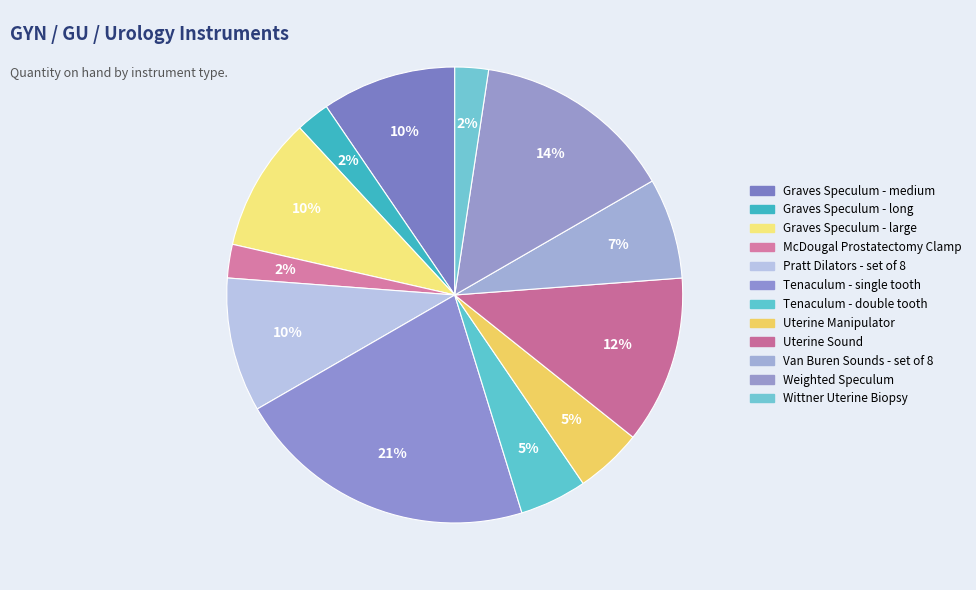

How many slices are in this pie chart?

12